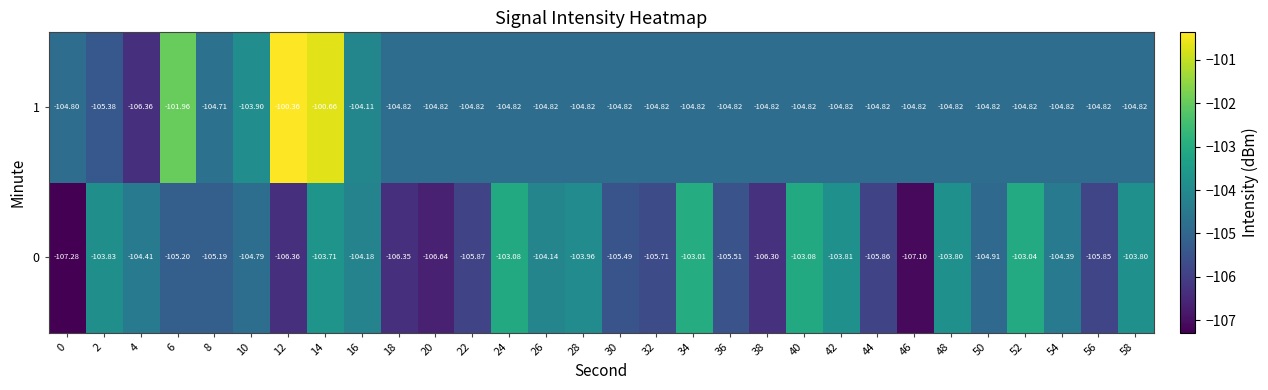

How many values in the 1 series exceed -104?

4